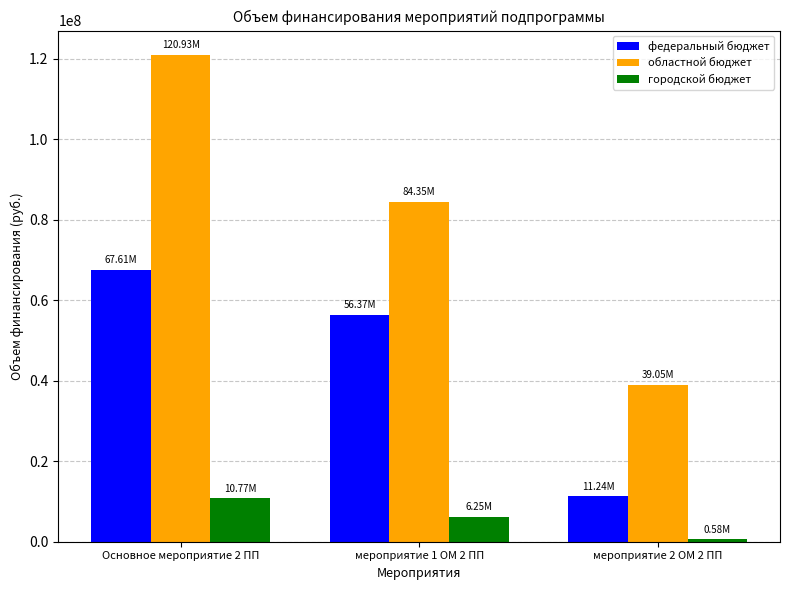

What is the maximum value shown in the chart?

120931621.1